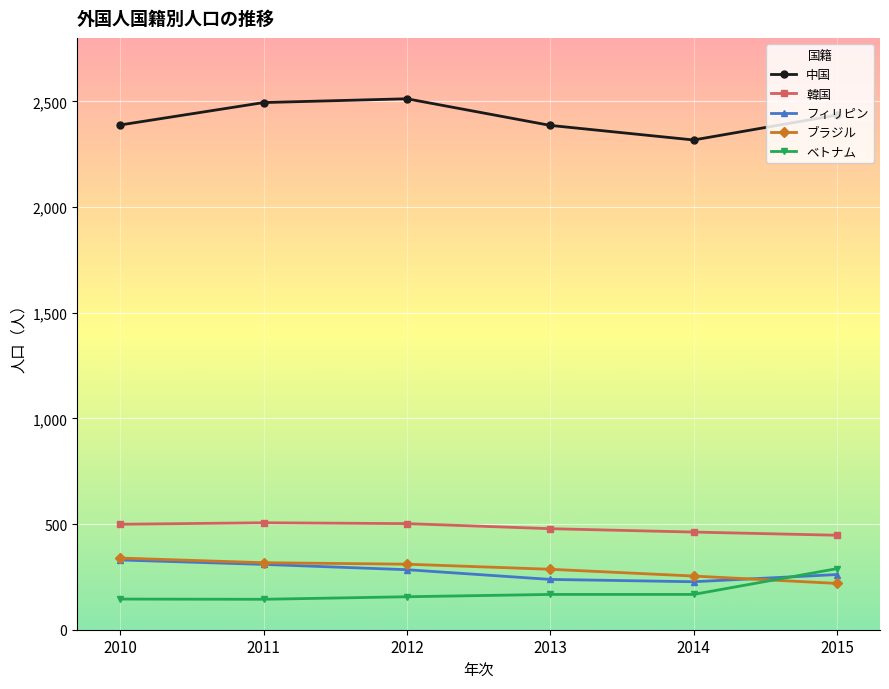

Count the フィリピン values in the range 238 to 309.

4